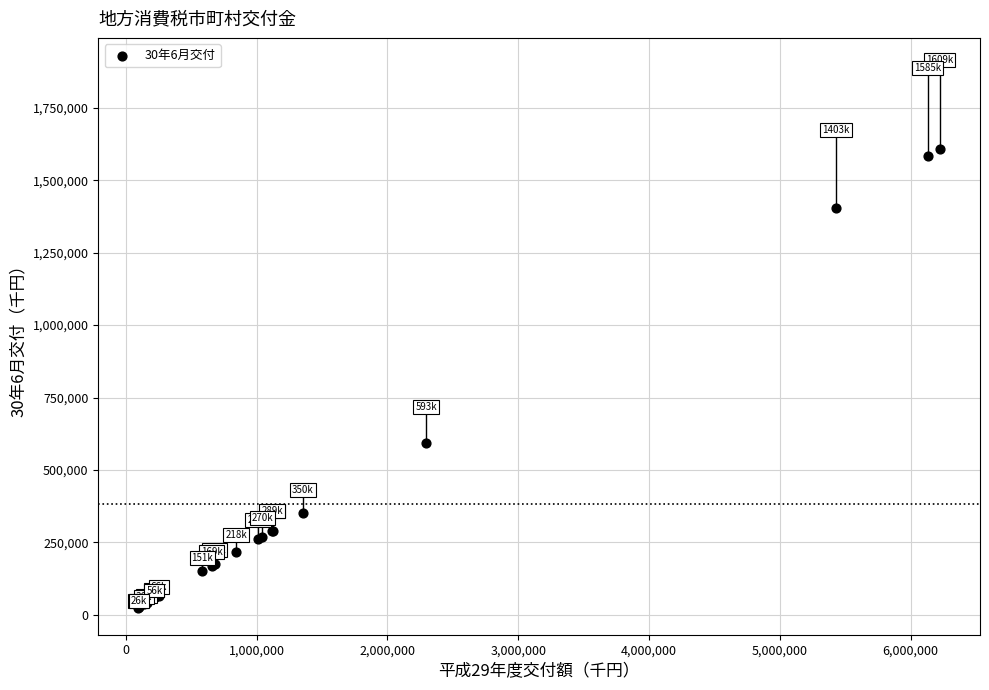

What Y value in the scatter plot is closest to 816625?

593419